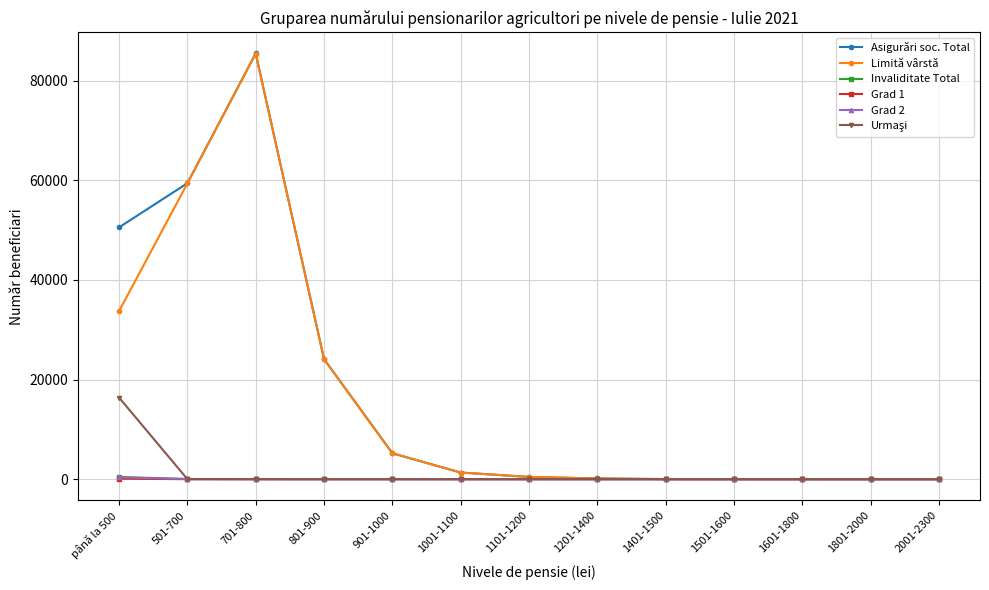

At which category does the chart reach its peak across all series?

701-800